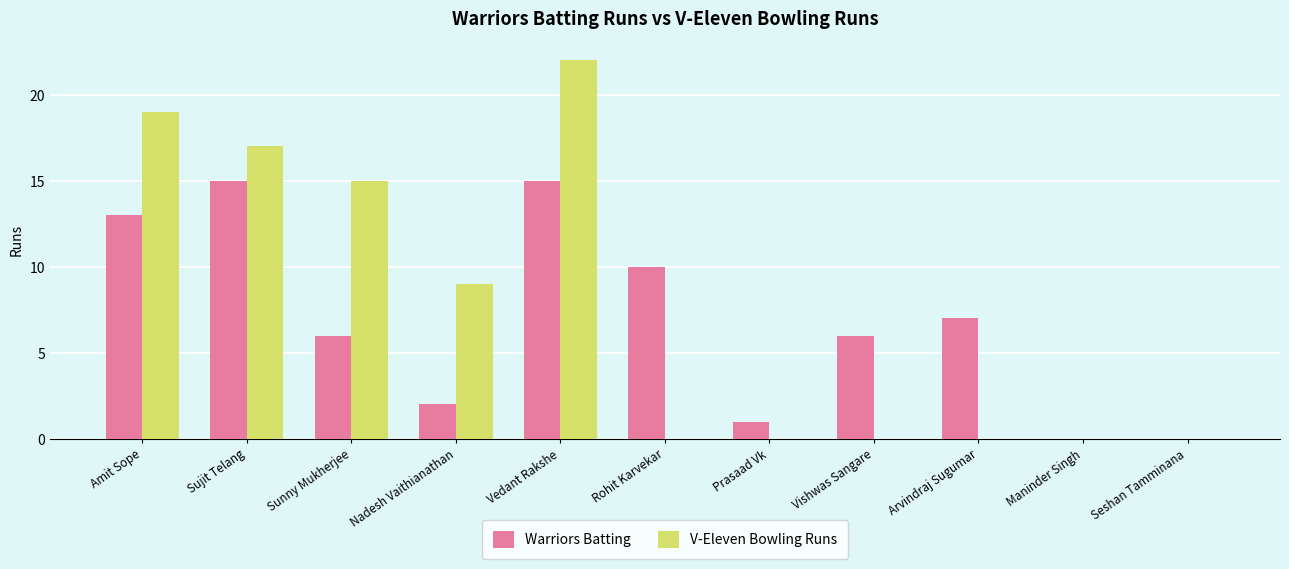

Are the bars grouped side by side (vs. stacked)?

Yes